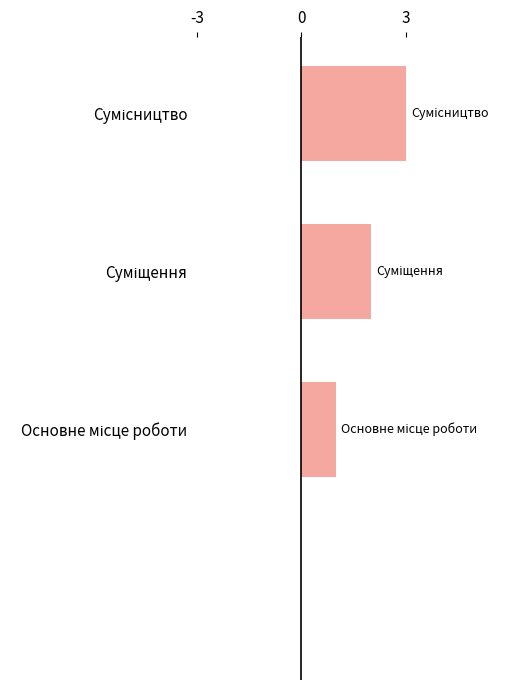

How many series are shown in this chart?

1